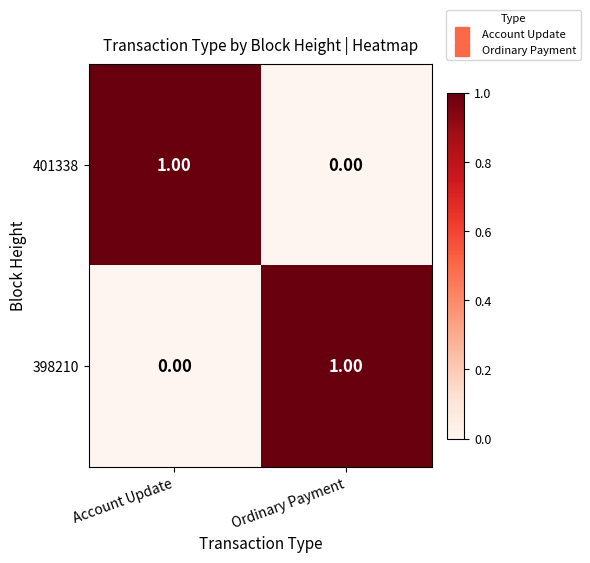

Which category has the lowest value in the 401338 series?

Ordinary Payment